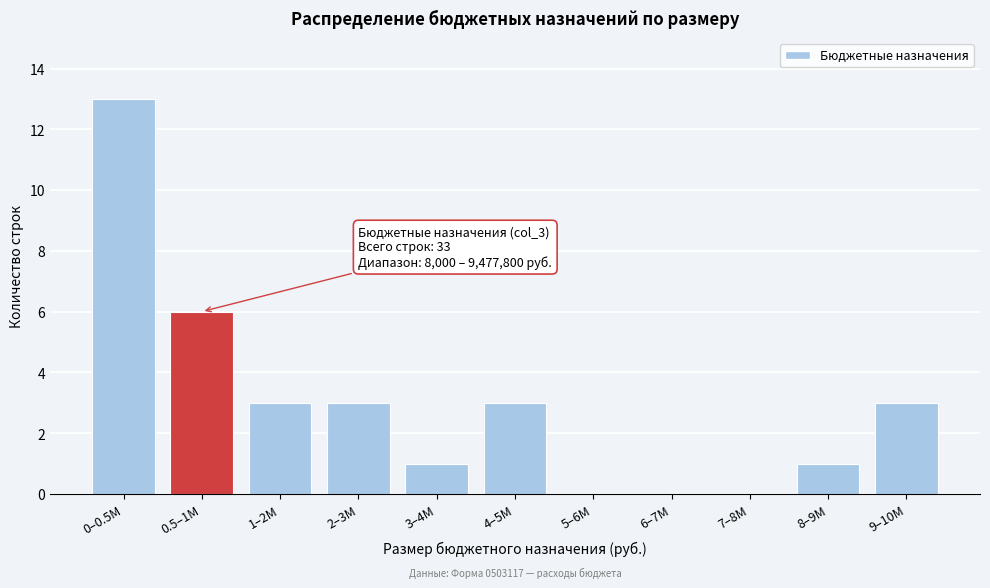

Reading right to left, extract all data points from this chart.

9–10M=3	8–9M=1	7–8M=0	6–7M=0	5–6M=0	4–5M=3	3–4M=1	2–3M=3	1–2M=3	0.5–1M=6	0–0.5M=13